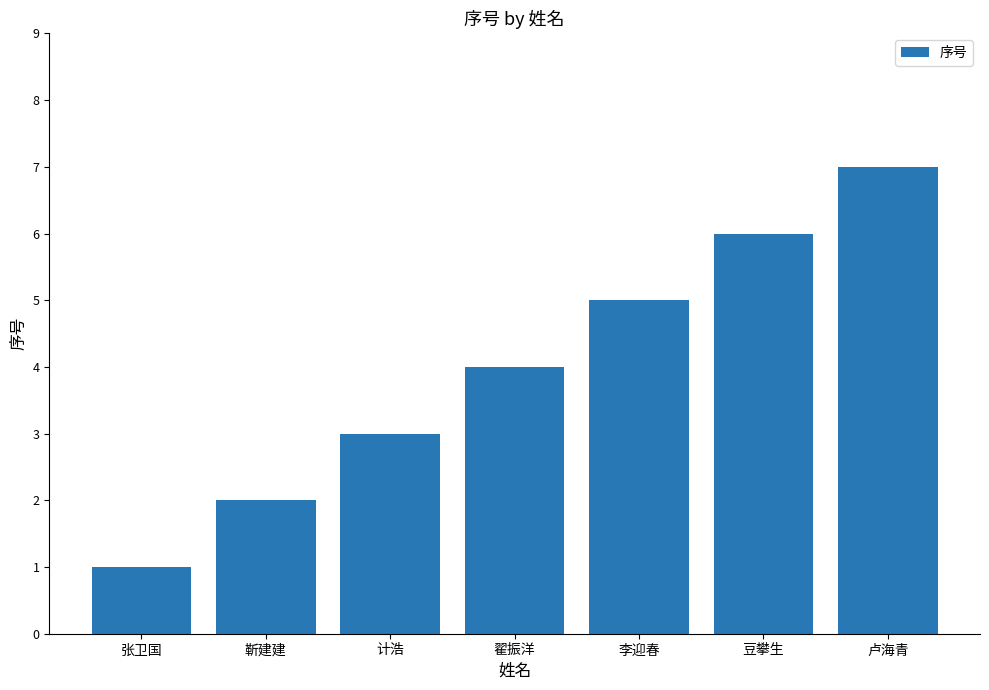

Does the chart contain any negative values?

No